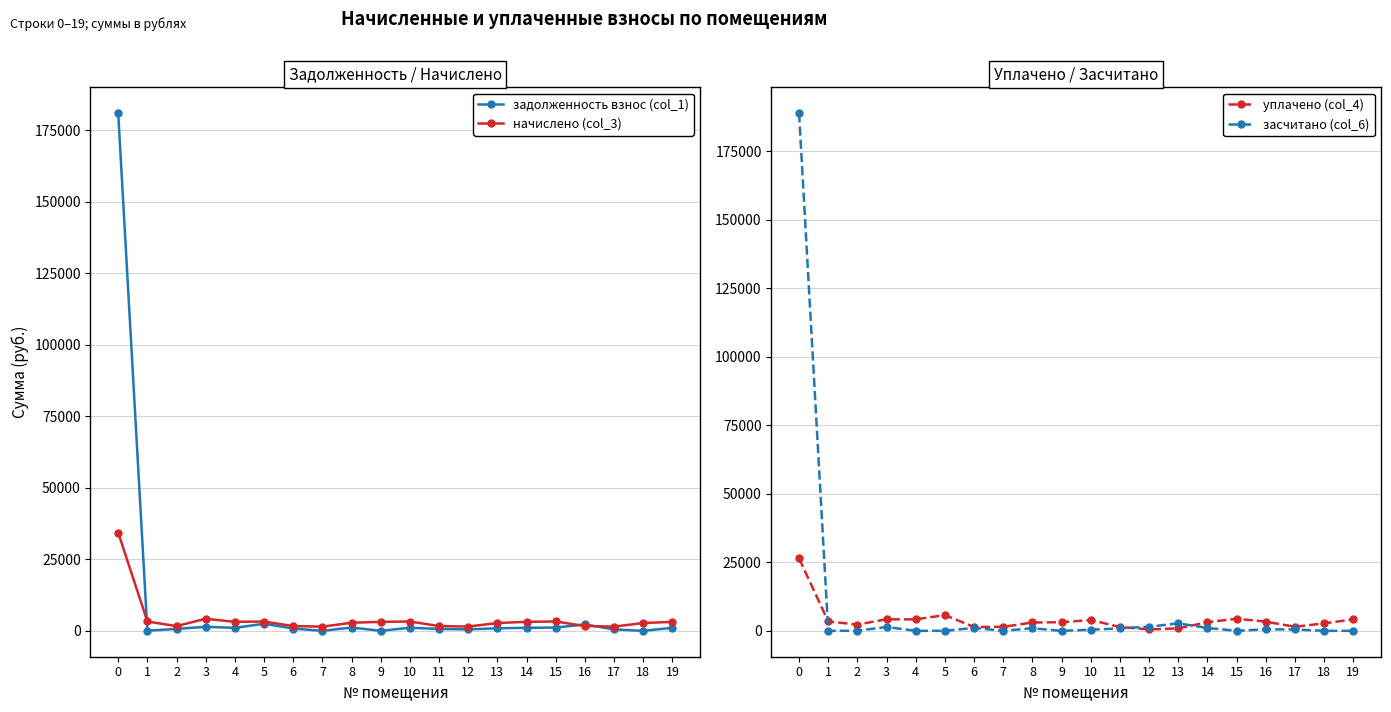

Reading right to left, what are all the values shown in this chart?

задолженность взнос (col_1): 1049.5	0.0	495.6	2240.6	1145.3	1050.7	909.1	501.8	657.5	1088.0	0.0	1158.3	0.0	814.4	2481.5	1048.2	1408.4	671.4	48.9	180971.5
начислено (col_3): 3148.5	2727.4	1486.7	1680.4	3271.4	3152.2	2727.4	1505.3	1661.8	3264.0	3148.5	2828.0	1464.3	1665.5	3260.2	3144.8	4225.3	1650.6	3267.7	34335.1
уплачено (col_4): 4198.0	2727.4	1486.7	3360.8	4416.8	3152.2	909.1	501.8	1415.9	3946.8	3148.5	3043.9	1464.3	1400.6	5741.8	4193.0	4225.3	2282.5	3427.4	26422.8
засчитано (col_6): 0.0	0.0	495.6	560.1	0.0	1050.7	2727.4	1505.3	903.3	405.2	0.0	942.4	0.0	1079.4	0.0	0.0	1408.4	39.6	0.0	188883.8